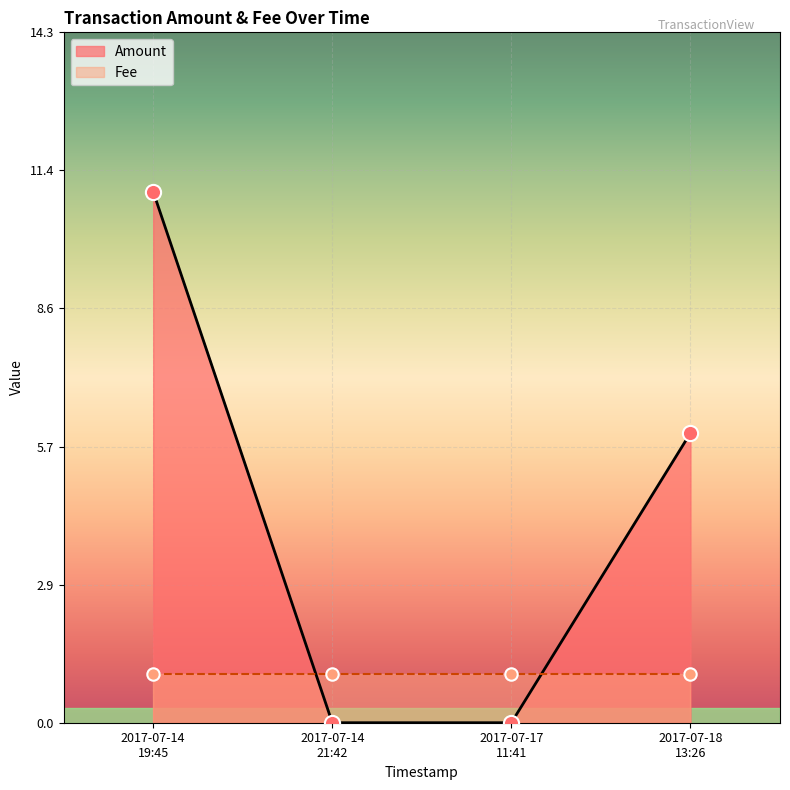

Is the value of Amount at 2017-07-14 19:45:51 greater than the value of Fee at 2017-07-18 13:26:41?

Yes